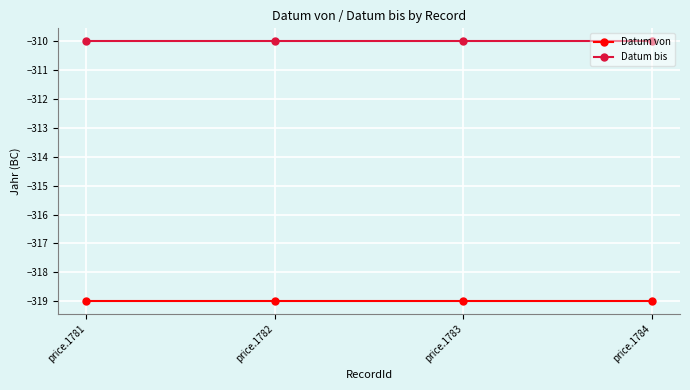

Reading left to right, transcribe all the data shown in this chart.

Datum von: price.1781=-319	price.1782=-319	price.1783=-319	price.1784=-319
Datum bis: price.1781=-310	price.1782=-310	price.1783=-310	price.1784=-310